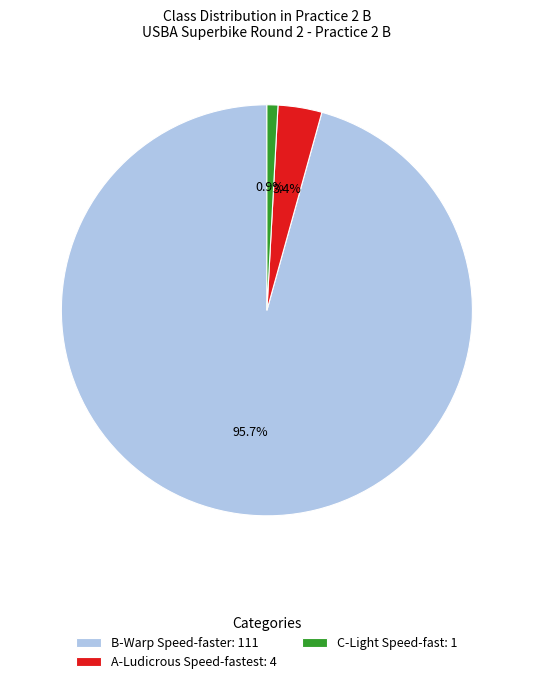

To the nearest percent, what is the difference between the A-Ludicrous Speed-fastest and B-Warp Speed-faster slice percentages?

92%